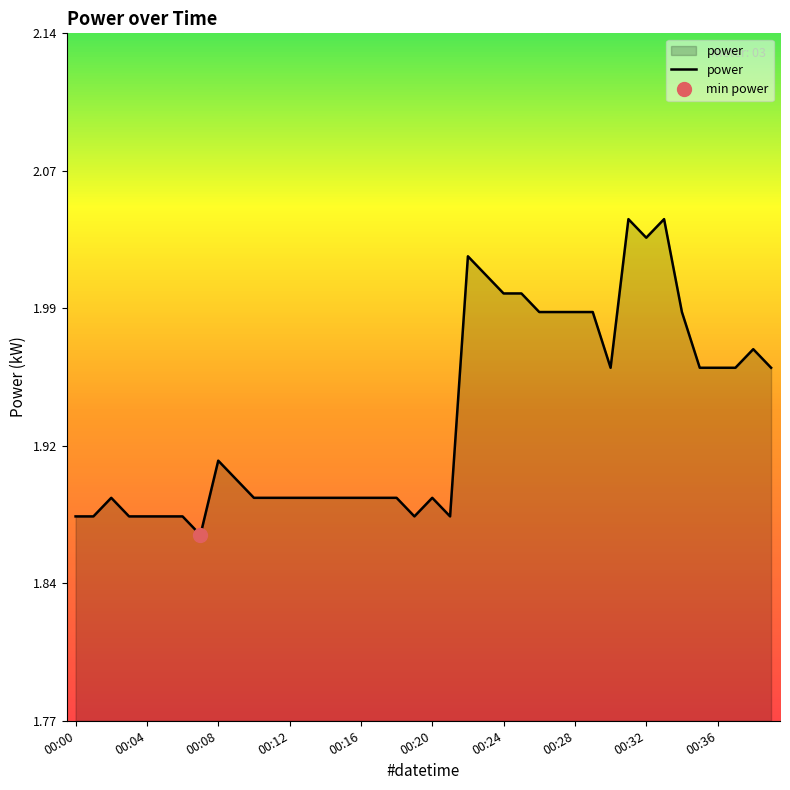

Is it true that the value at 25 is 2.0?

True